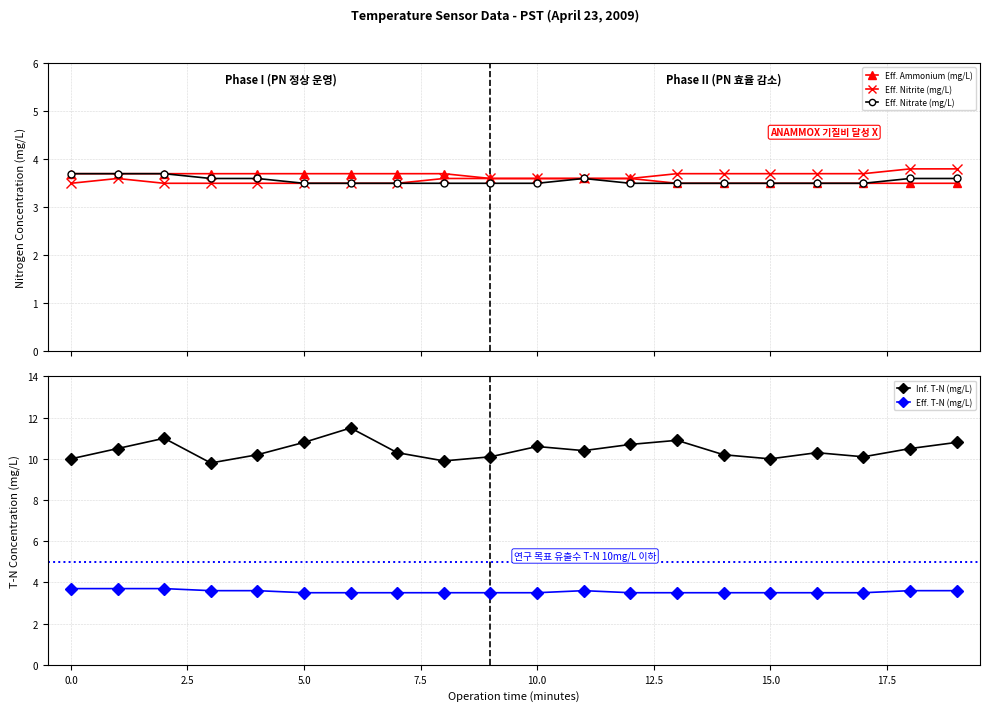

True or false: Eff. T-N (mg/L) has more than 0 points higher than both neighbors.

True